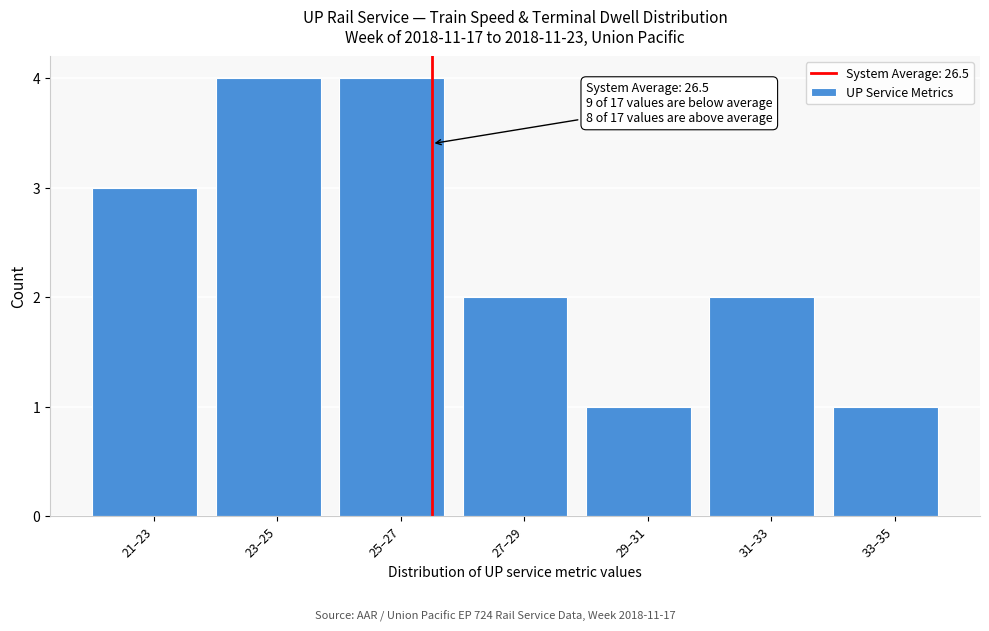

Reading left to right, what are all the values shown in this chart?

21–23=3	23–25=4	25–27=4	27–29=2	29–31=1	31–33=2	33–35=1